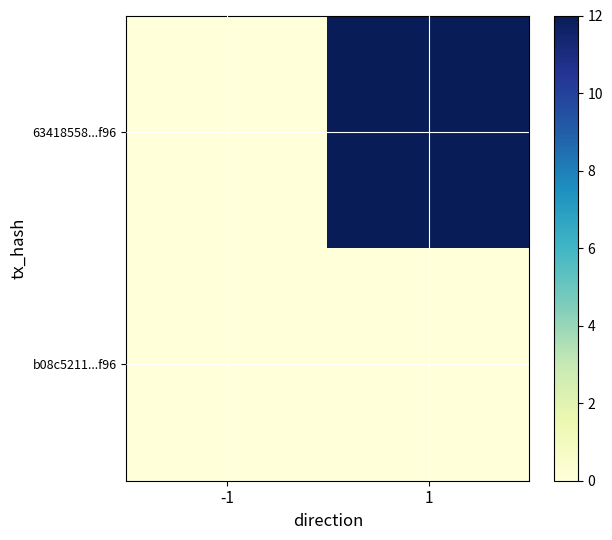

Between -1 and 1, which series saw the biggest shift?

63418558...f96